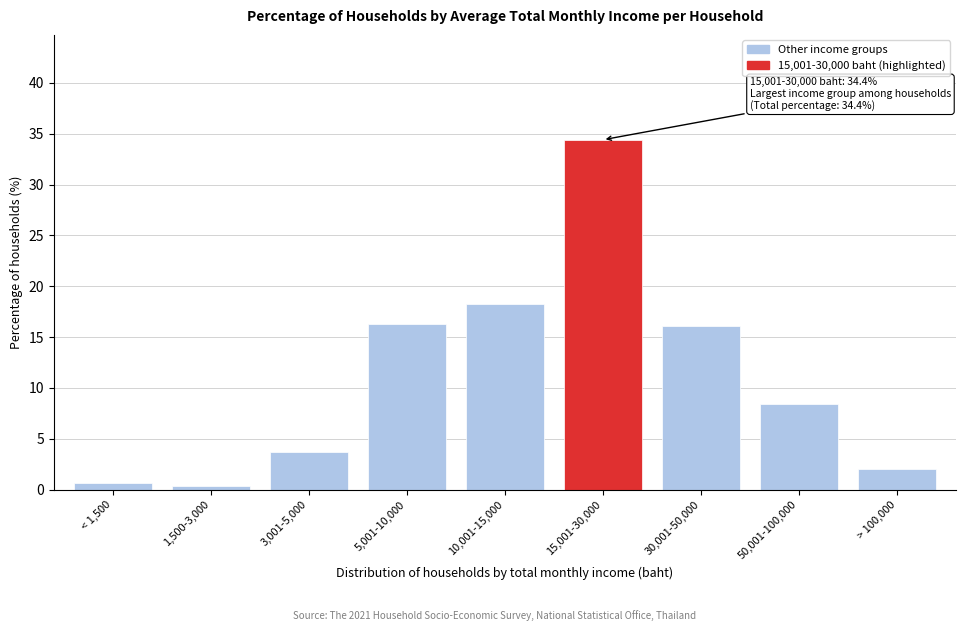

Reading right to left, list all the values displayed in this chart.

2.0	8.4	16.1	34.4	18.2	16.3	3.7	0.3	0.6